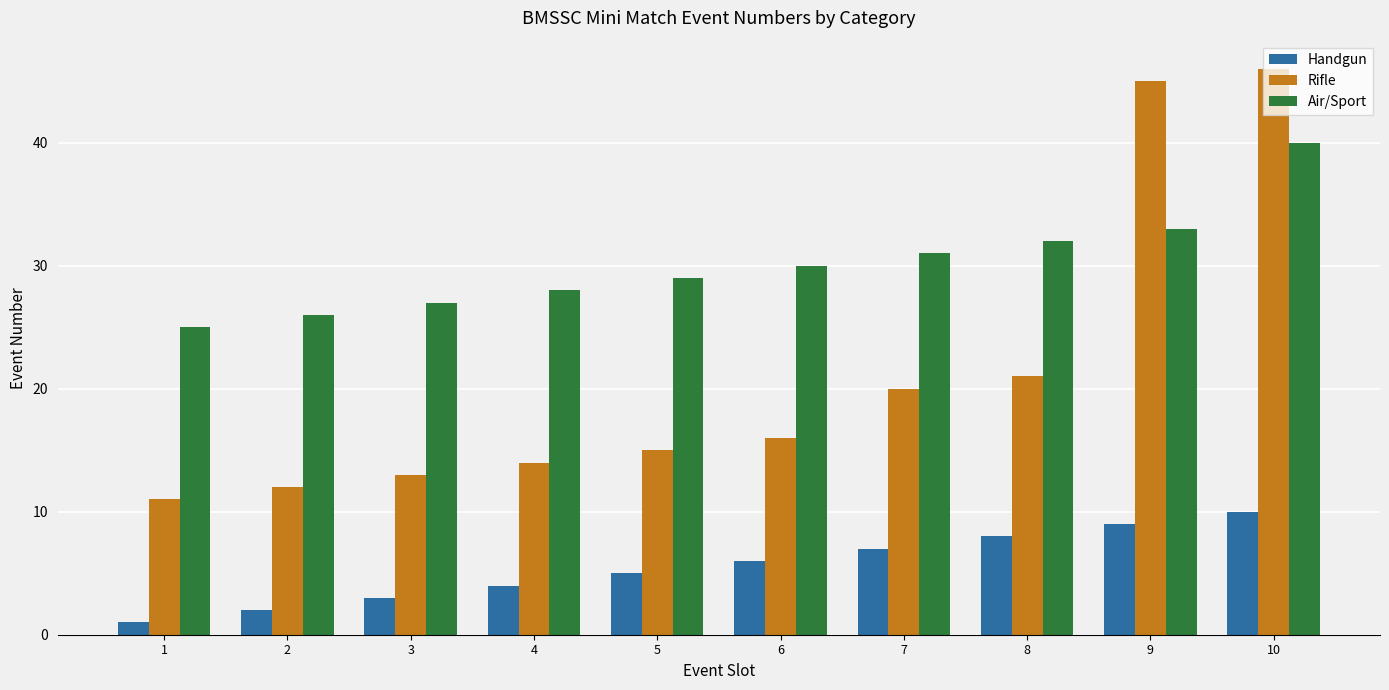

What is the total value across all series at 6?

52